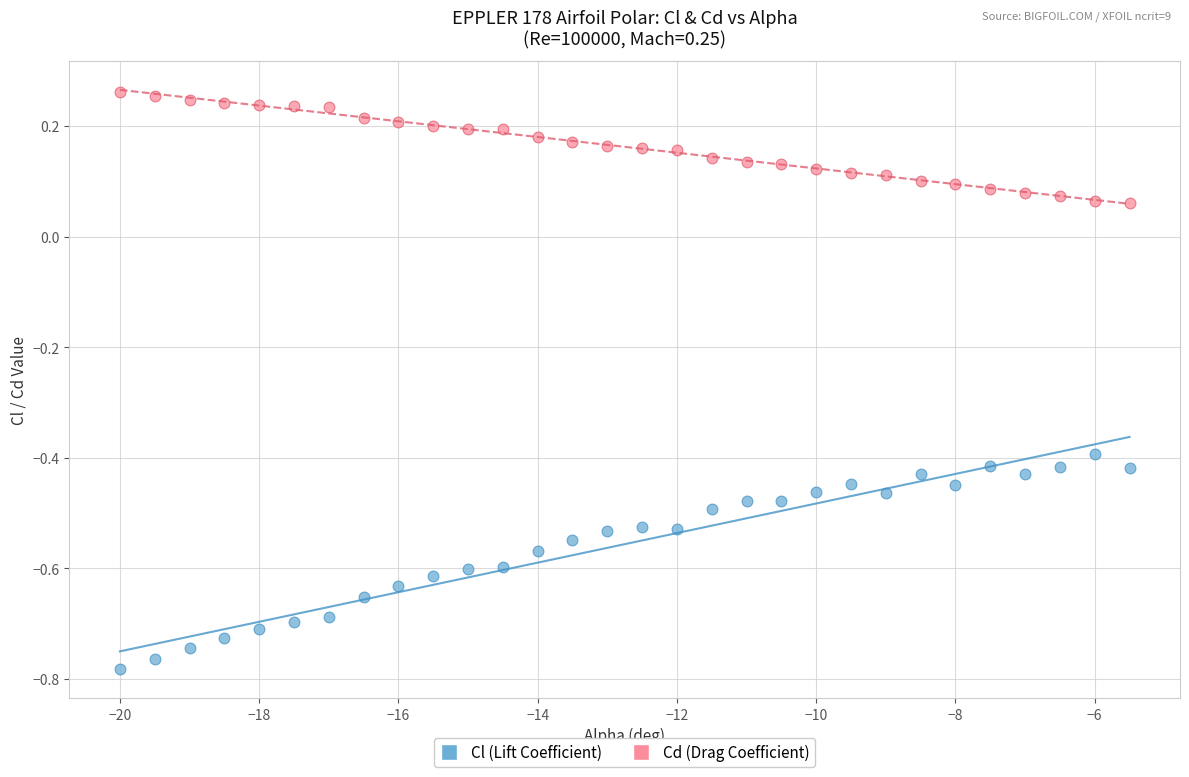

Which series reaches the minimum Y coordinate?

Cl (Lift Coefficient)